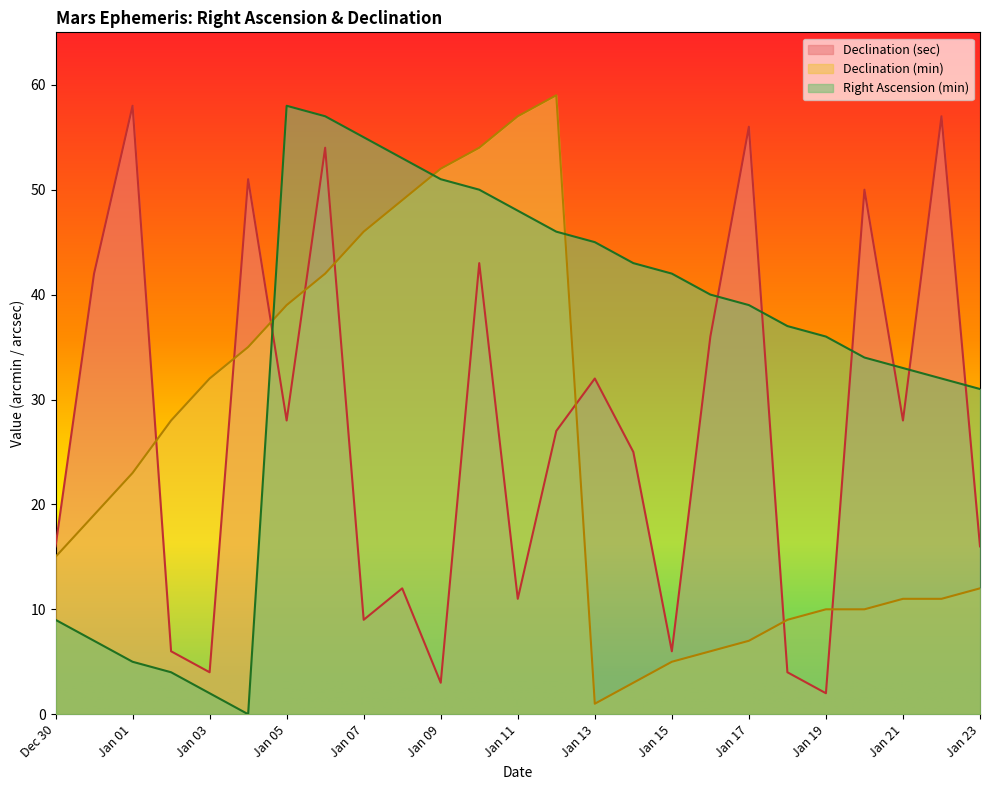

True or false: Declination (sec) and Right Ascension (min) cross at least once.

True